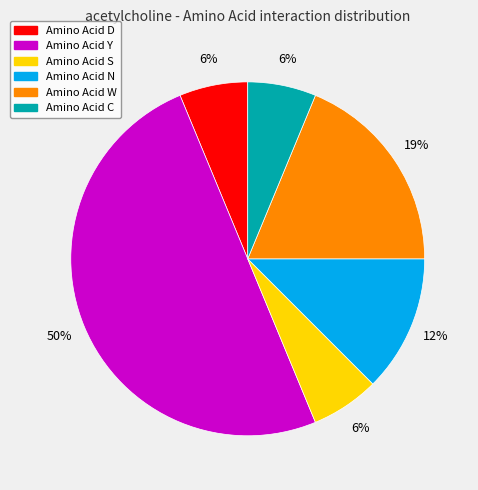

To the nearest percent, what is the average slice percentage?

17%